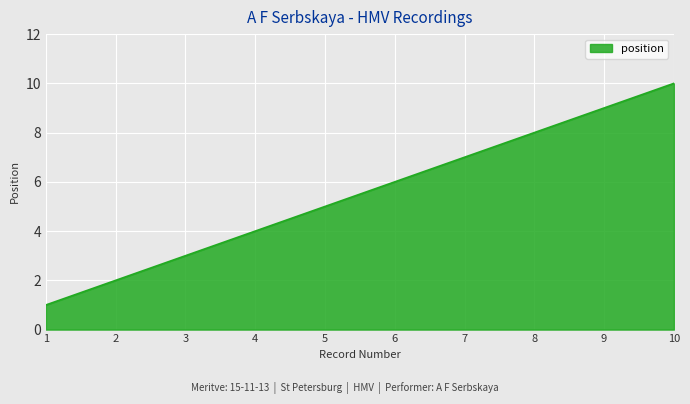

How many distinct data groups are displayed?

1